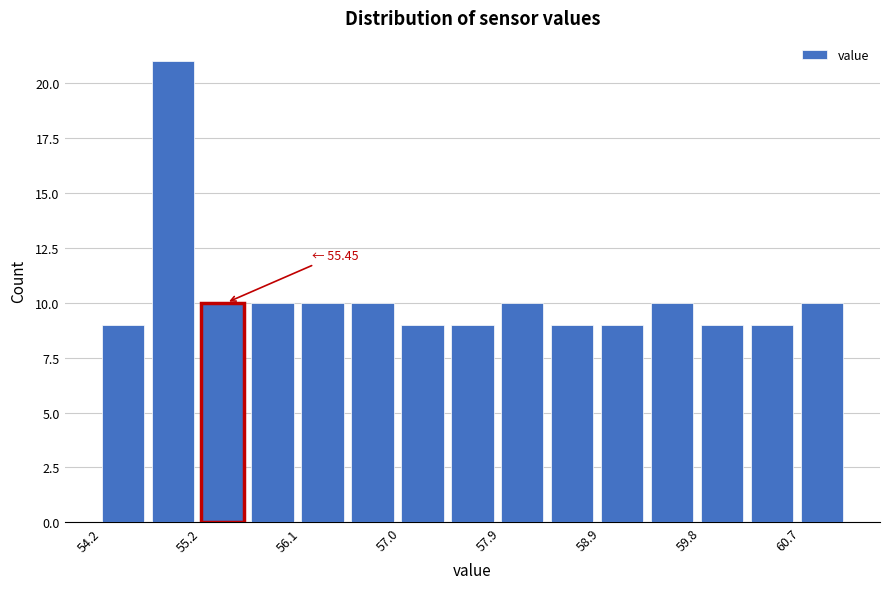

Over which range of the x-axis is the bar tallest?

54.7 to 55.2